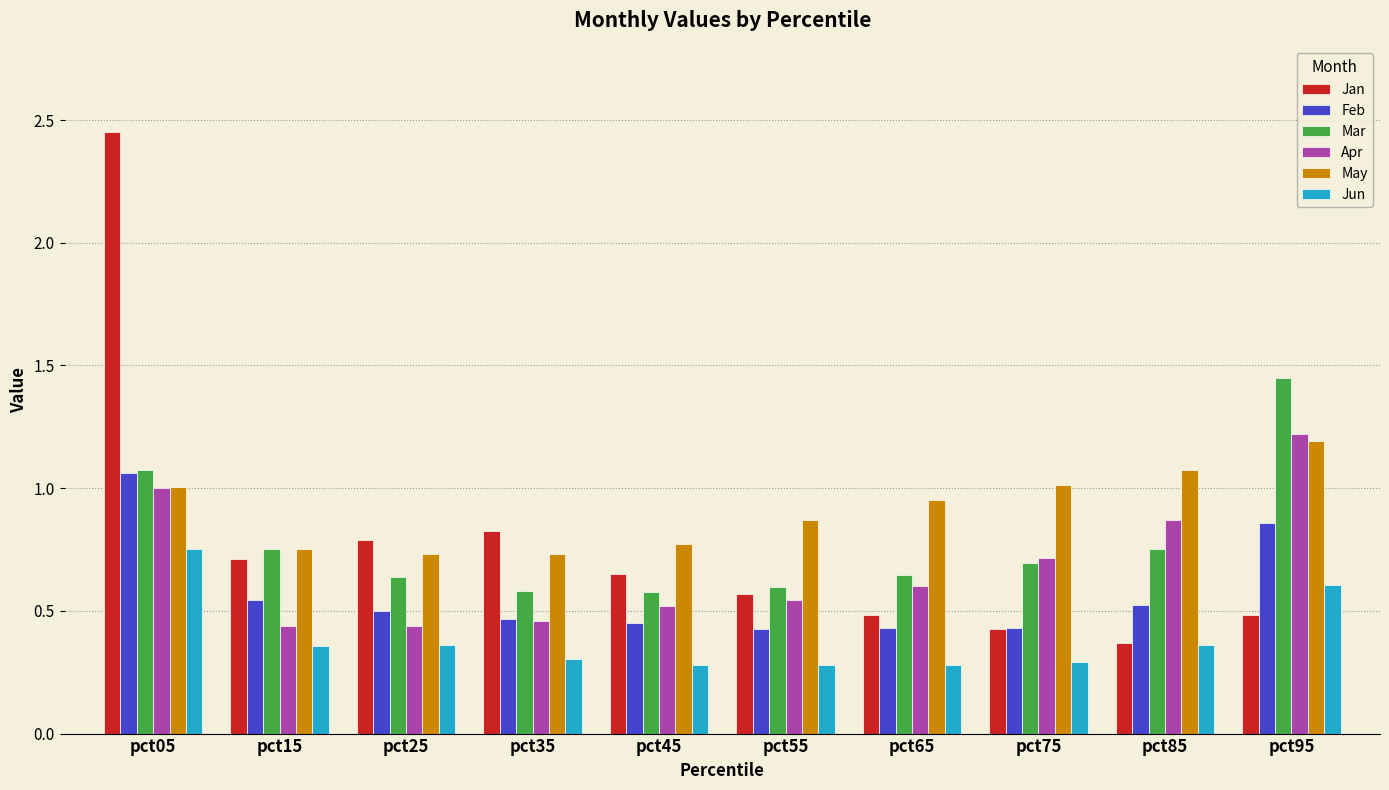

True or false: May has a value of 1.2 at pct35.

False